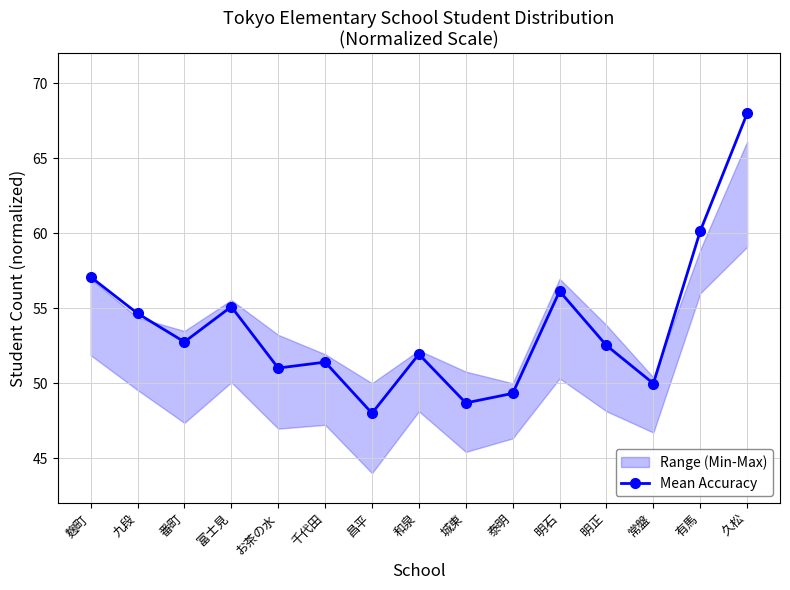

Approximately how many times larger is the value at 麹町 compared to 泰明?

1.2